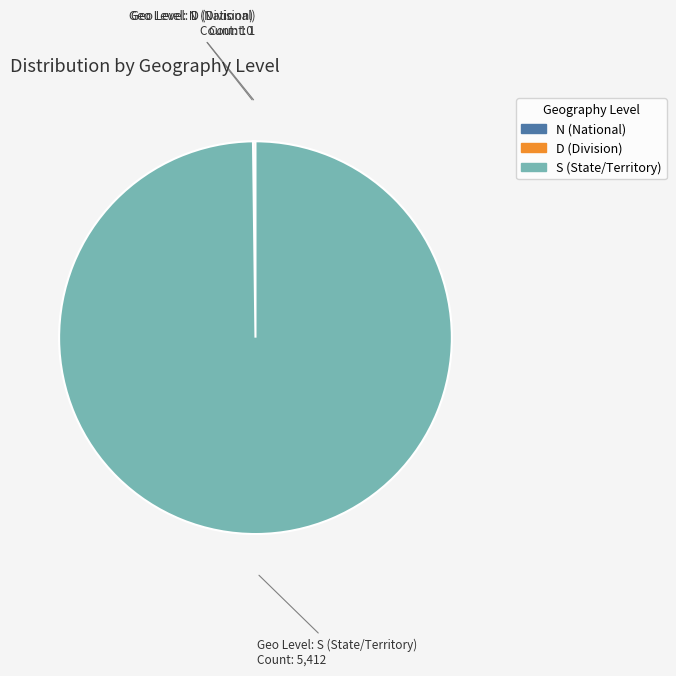

Is there a majority slice in this chart?

Yes